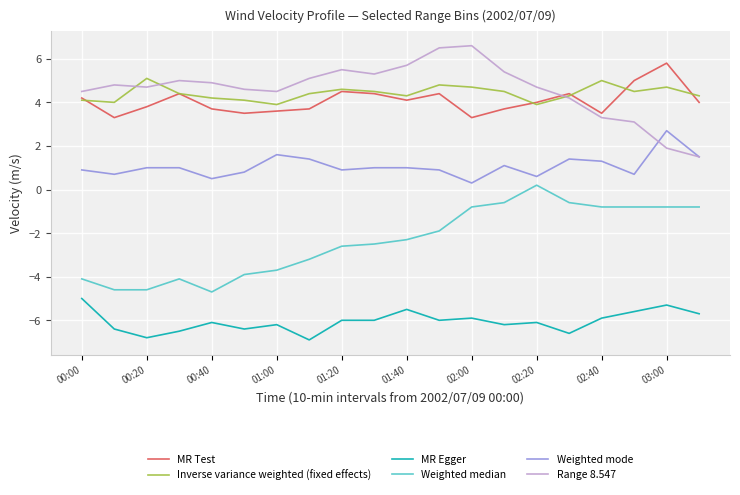

What is the highest value of the MR Egger series?

-5.0